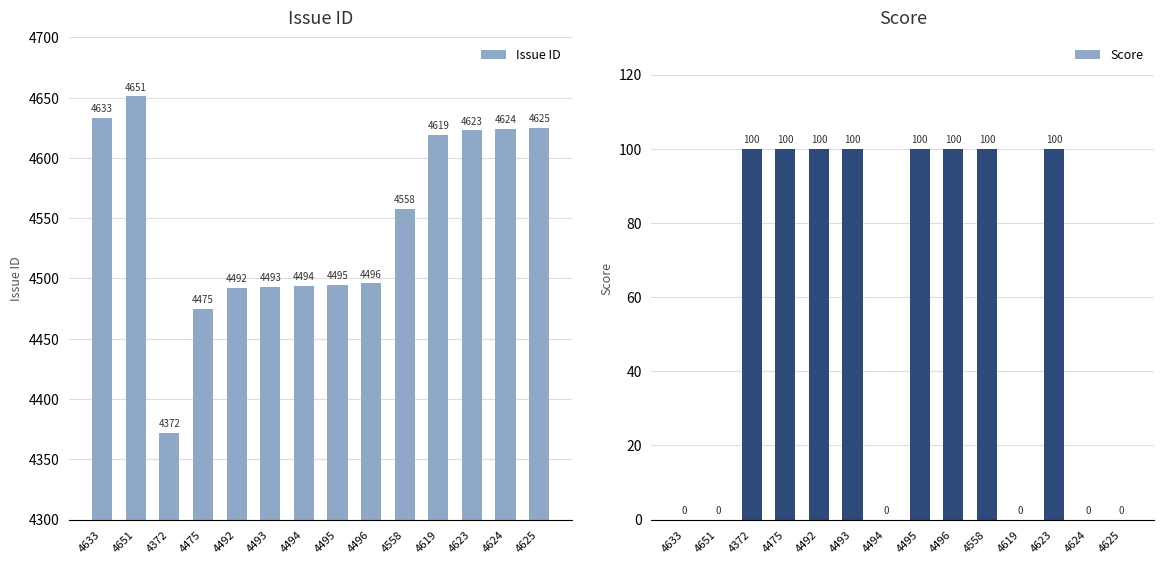

How many groups of bars are there?

14